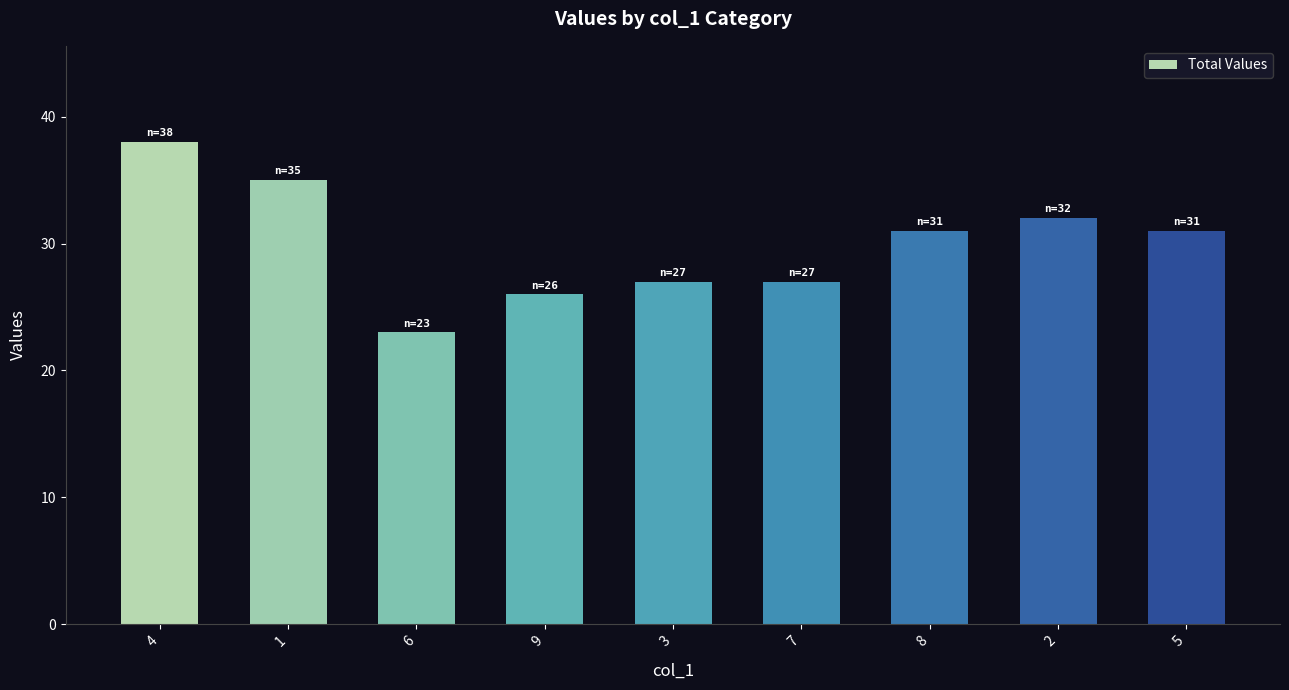

What is the approximate value at 6, to the nearest 5?

25